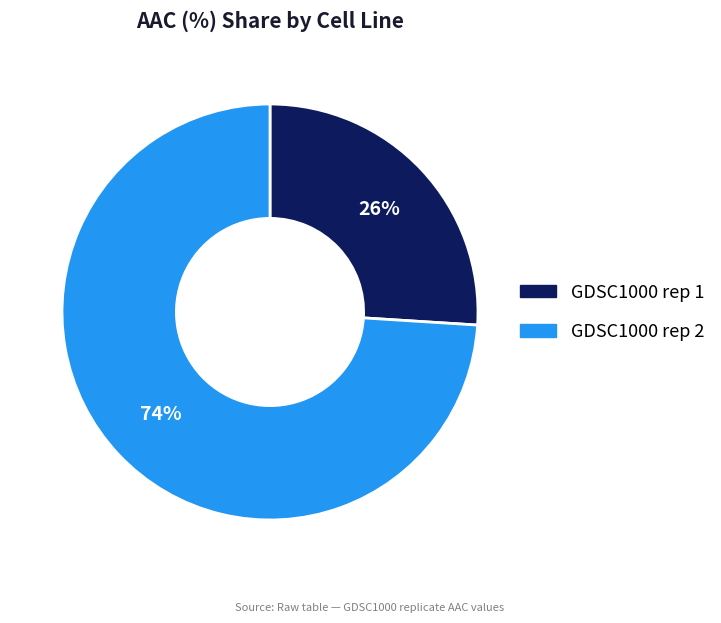

The GDSC1000 rep 2 slice represents 63% of the pie. True or false?

False